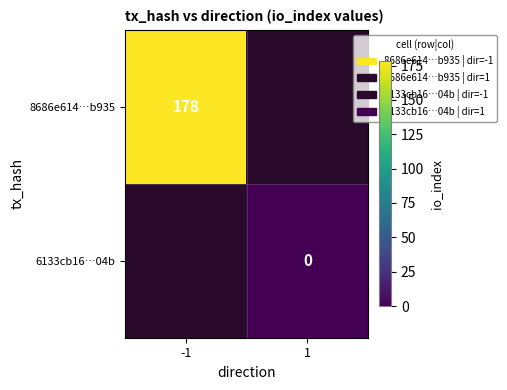

The value of 8686e614…b935 at -1 is 178. True or false?

True